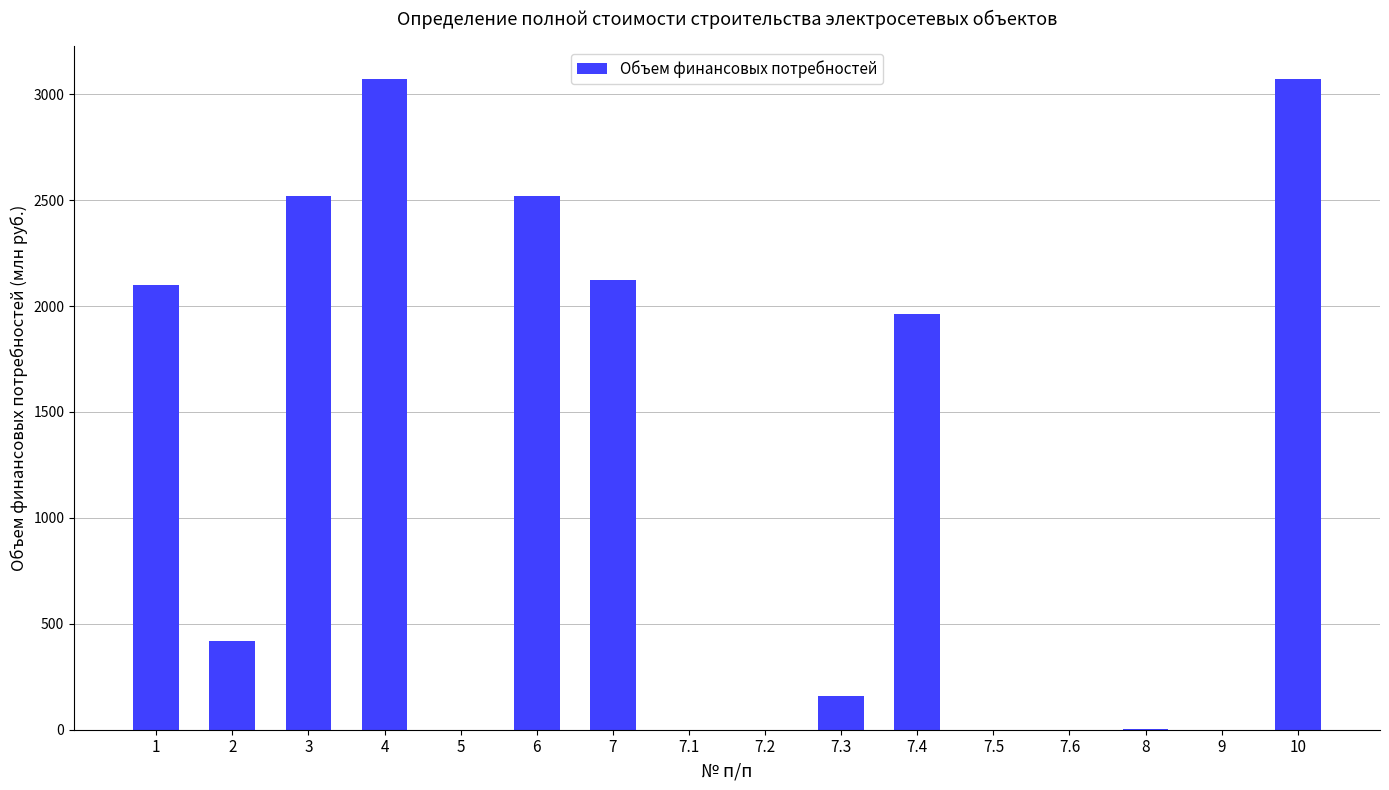

Are the bars horizontal?

No